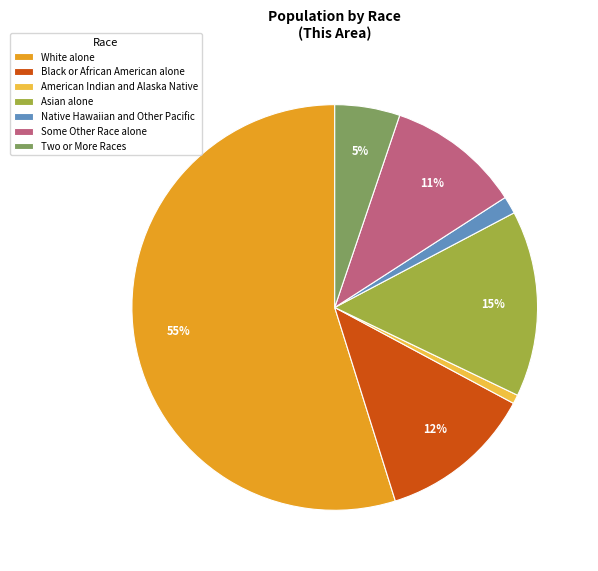

Do Two or More Races and American Indian and Alaska Native together represent more than half of the pie?

No